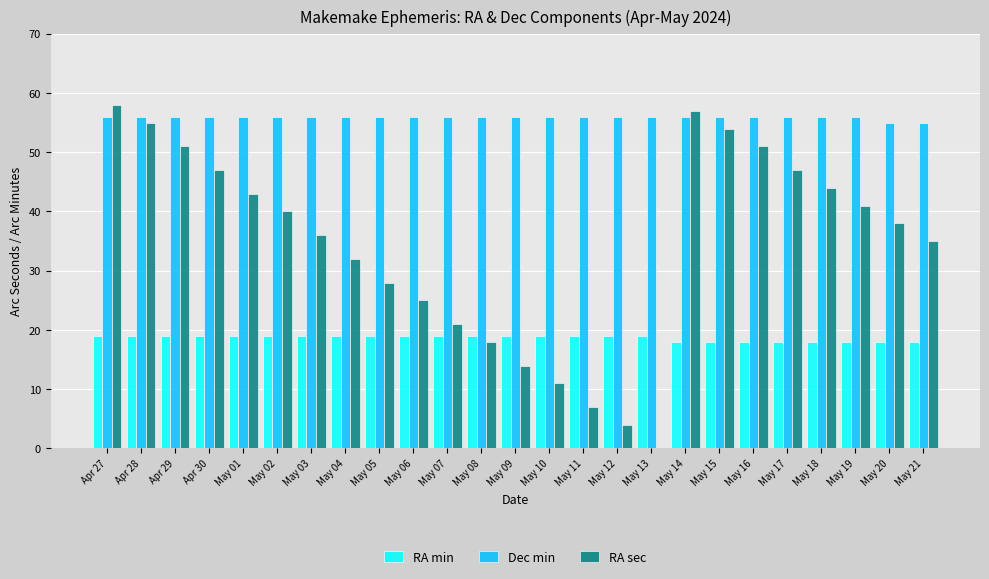

What is the sum of all RA sec values?

857